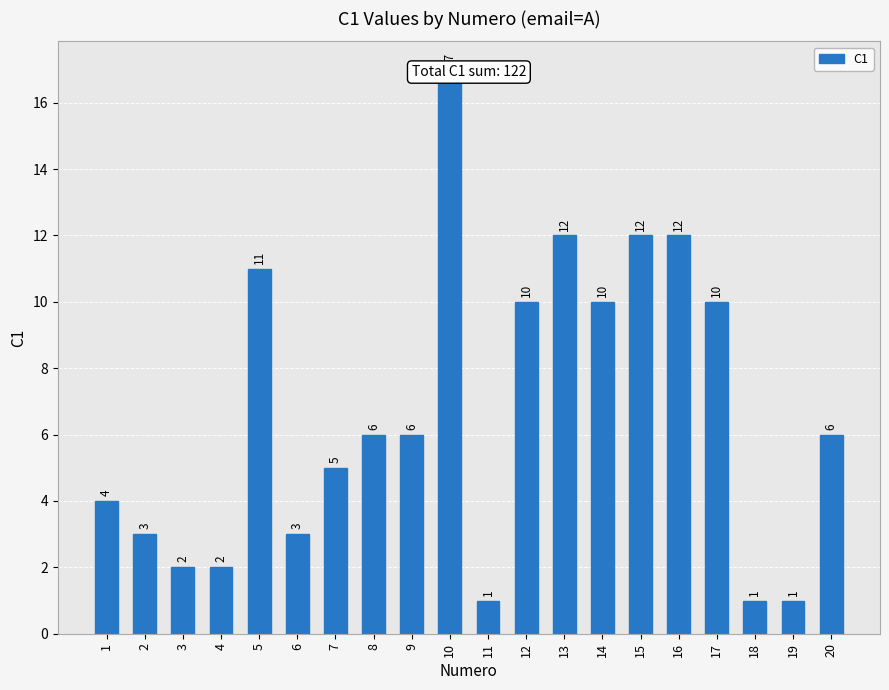

Reading left to right, list all the values displayed in this chart.

1=4	2=3	3=2	4=2	5=11	6=3	7=5	8=6	9=6	10=17	11=1	12=10	13=12	14=10	15=12	16=12	17=10	18=1	19=1	20=6